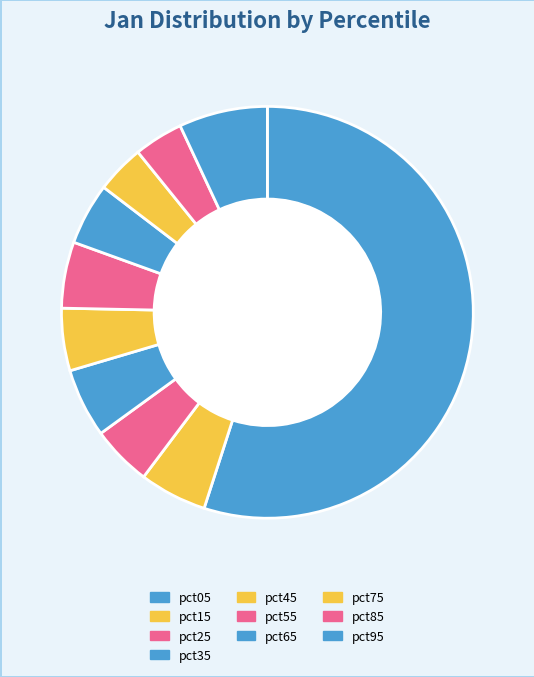

How much of the chart is everything except pct65?

95.1%